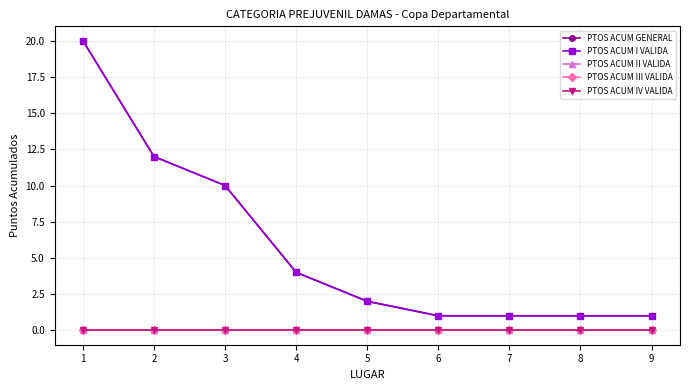

Is this an area chart (filled region under the line)?

No